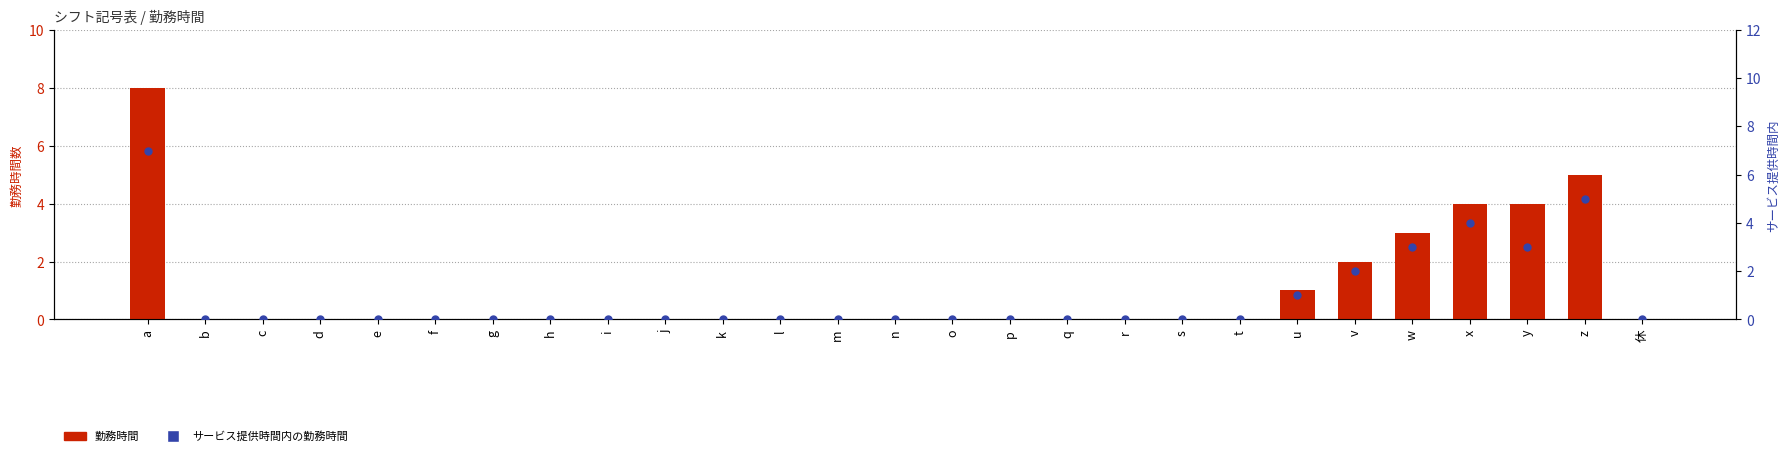

Which series reaches the minimum Y coordinate?

勤務時間